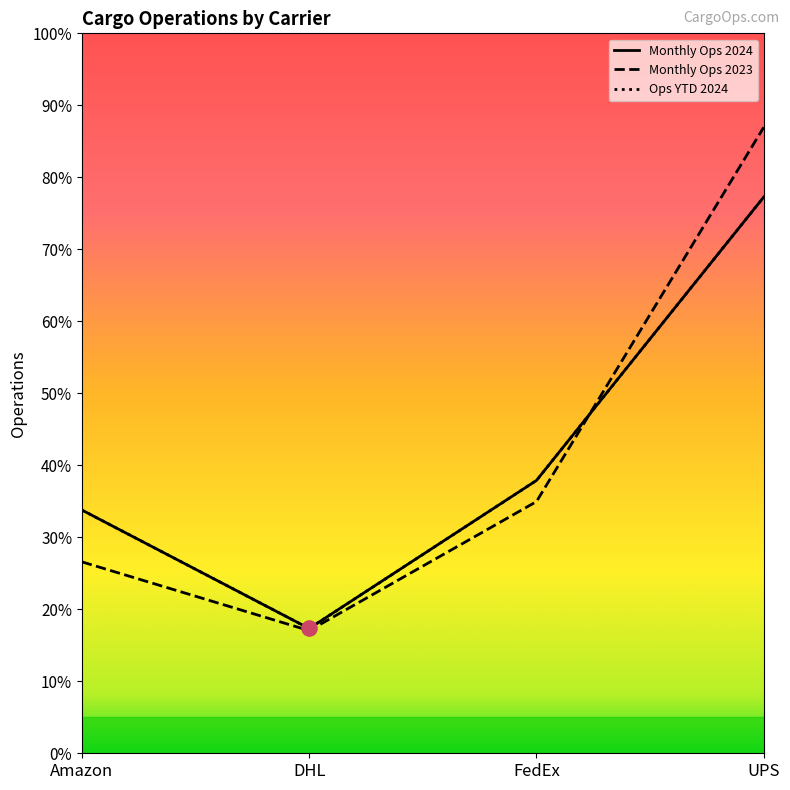

At how many categories does at least one series exceed 294?

1